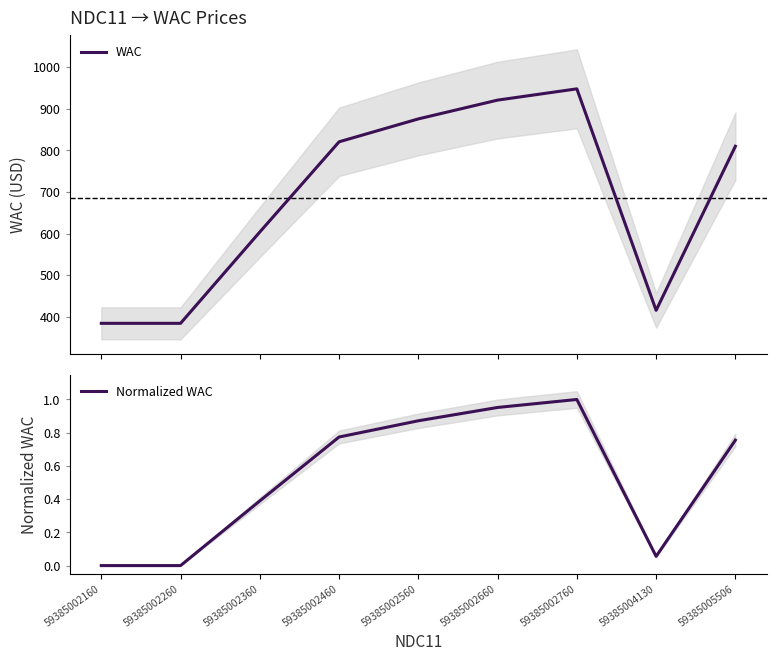

What are all the series names shown in the legend?

WAC, Normalized WAC